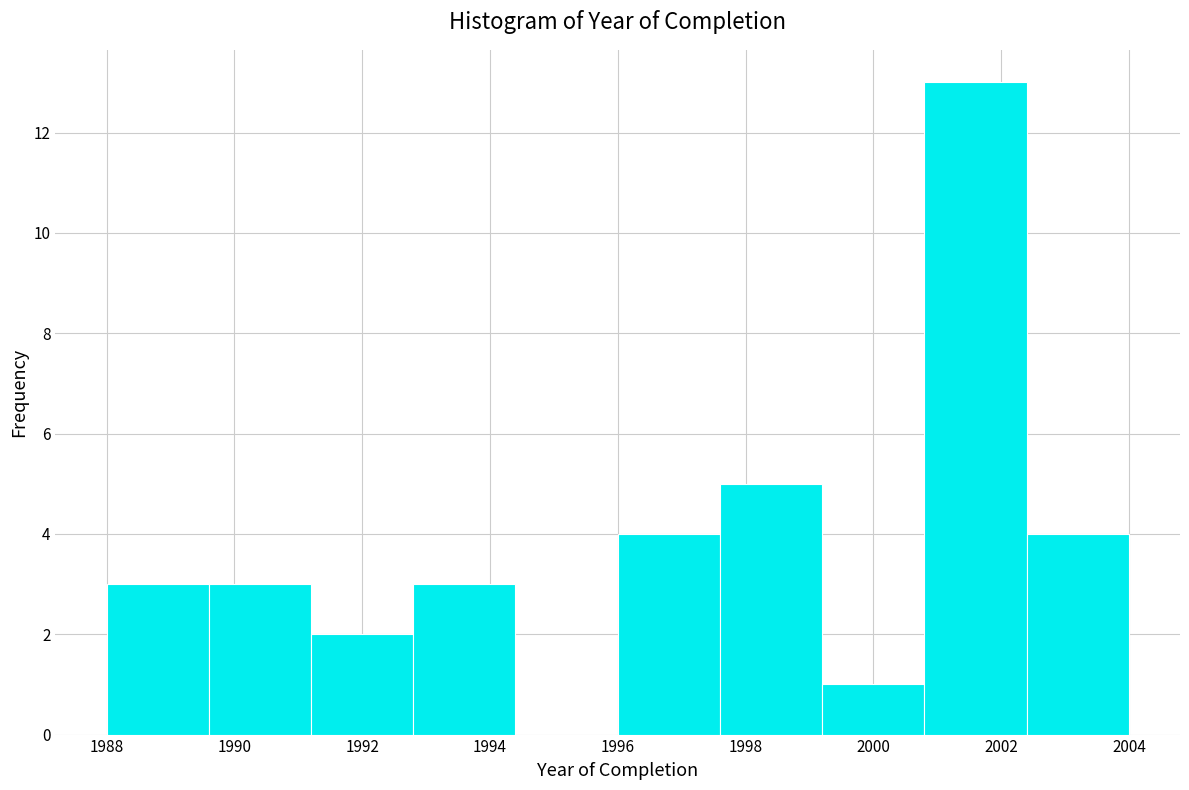

Over which range of the x-axis is the bar tallest?

2000.8 to 2002.4